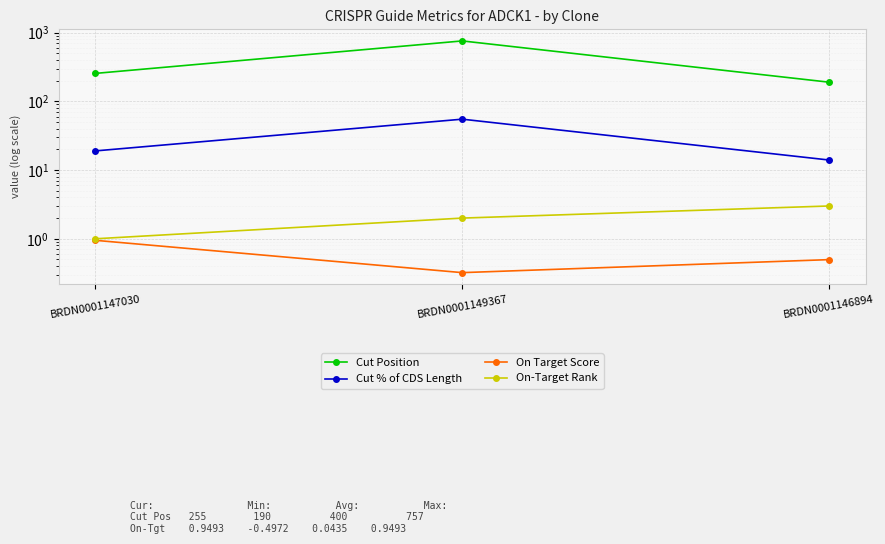

Reading left to right, list all the values displayed in this chart.

Cut Position: BRDN0001147030=255.0	BRDN0001149367=757.0	BRDN0001146894=190.0
Cut % of CDS Length: BRDN0001147030=19.0	BRDN0001149367=55.0	BRDN0001146894=14.0
On Target Score: BRDN0001147030=0.9	BRDN0001149367=0.3	BRDN0001146894=0.5
On-Target Rank: BRDN0001147030=1.0	BRDN0001149367=2.0	BRDN0001146894=3.0